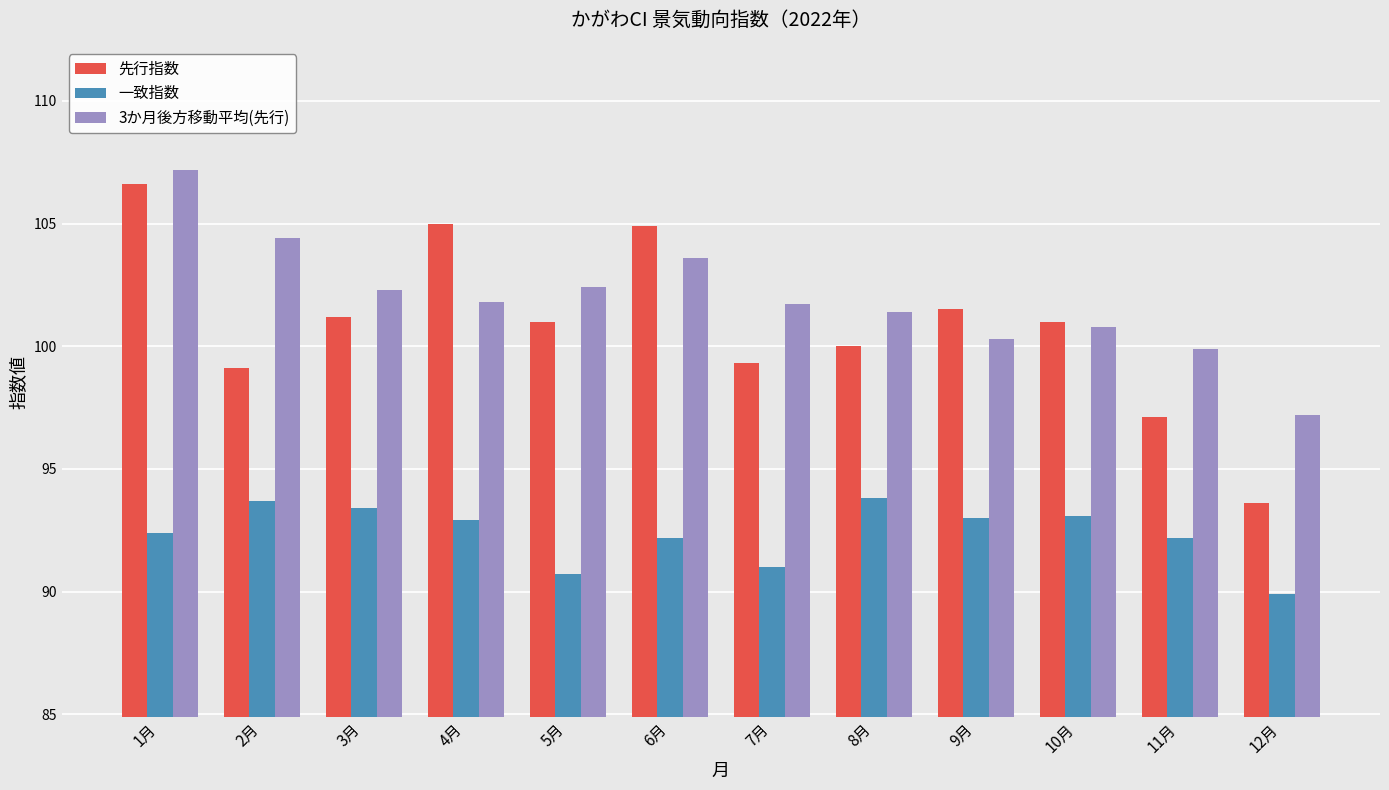

At how many categories does at least one series exceed 95?

12